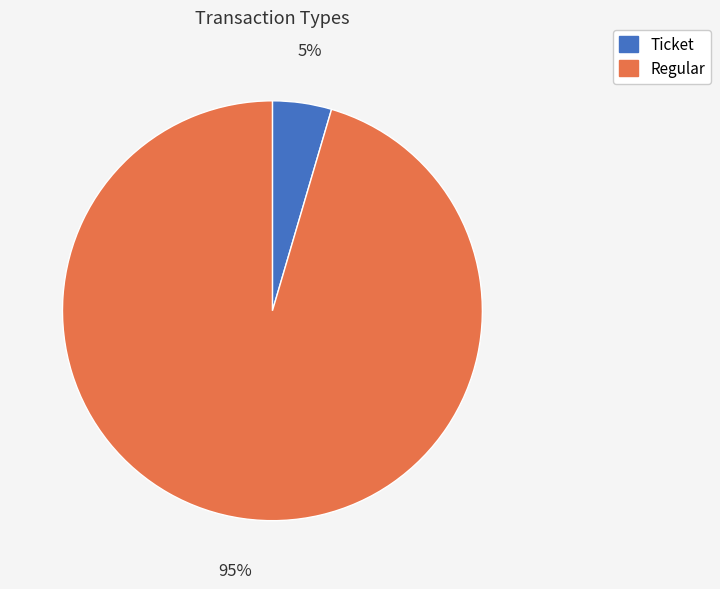

Which has a higher value, Ticket or Regular?

Regular